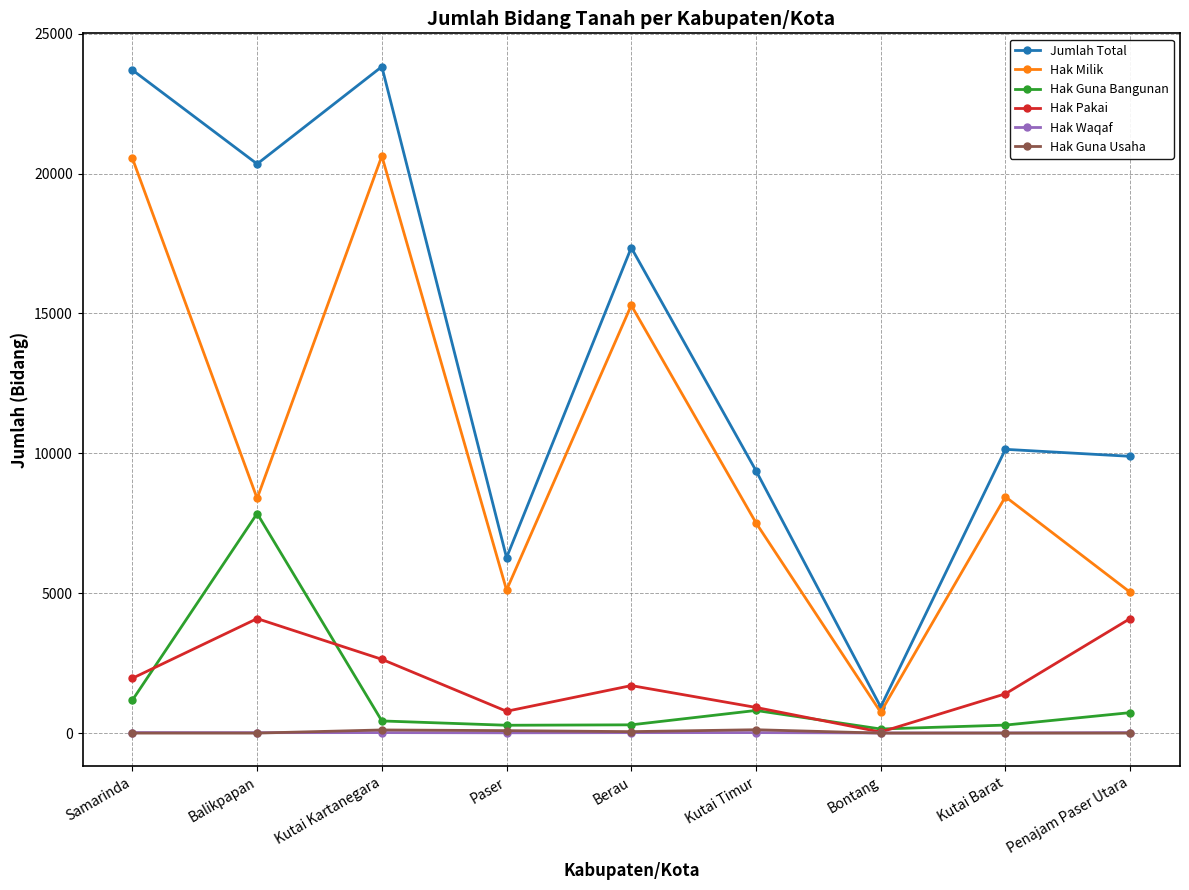

Where is the first local maximum for Hak Pakai?

Balikpapan